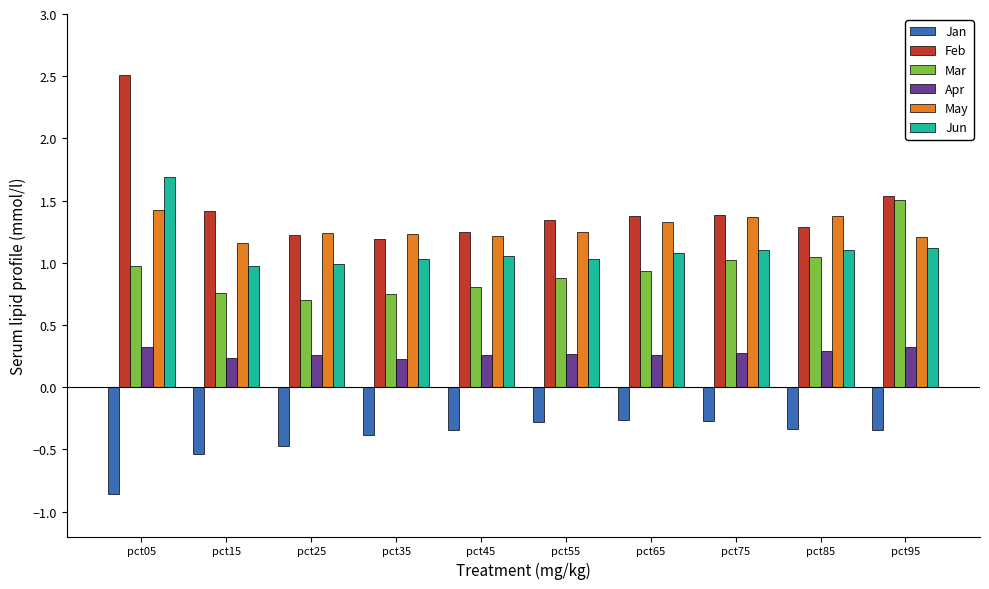

The value of Apr at pct85 is 0.3. True or false?

True